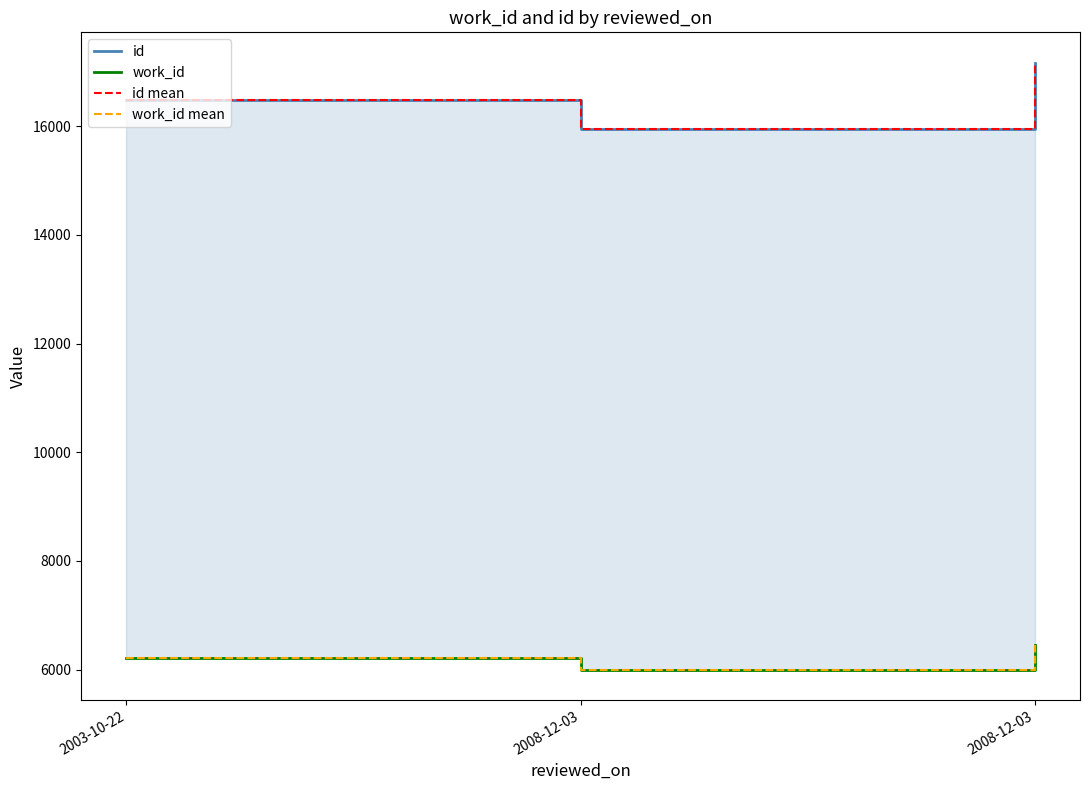

Which series has the widest spread of values?

id